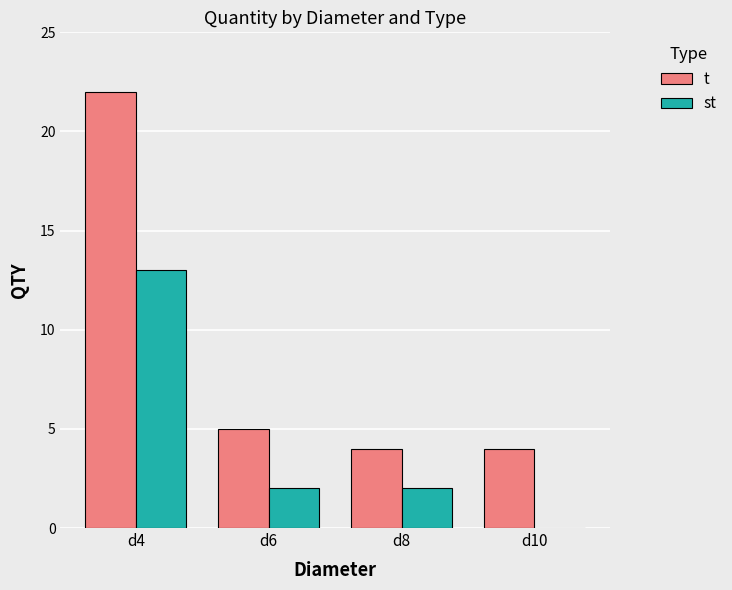

Which category has the highest value across all series?

d4